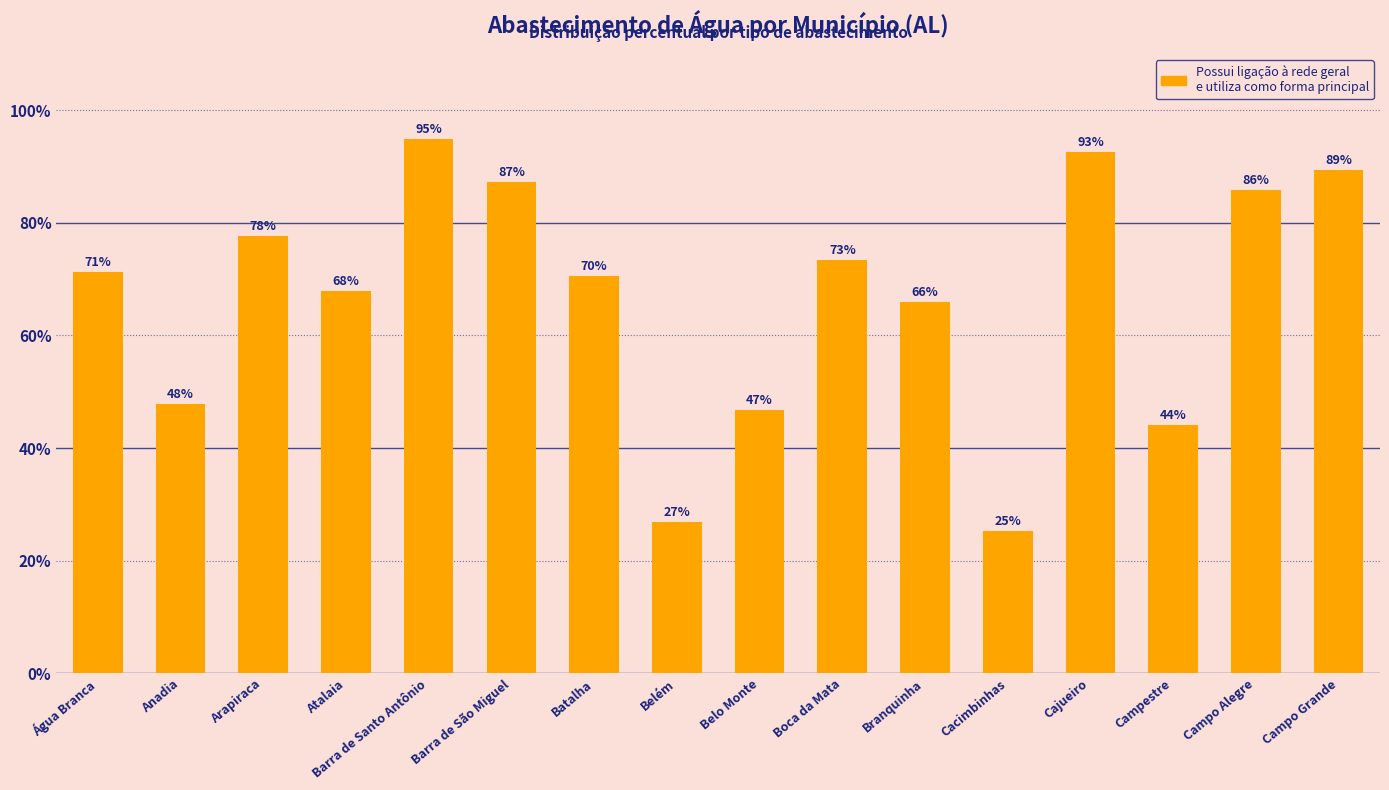

Rank the categories by value from lowest to highest.

Cacimbinhas, Belém, Campestre, Belo Monte, Anadia, Branquinha, Atalaia, Batalha, Água Branca, Boca da Mata, Arapiraca, Campo Alegre, Barra de São Miguel, Campo Grande, Cajueiro, Barra de Santo Antônio